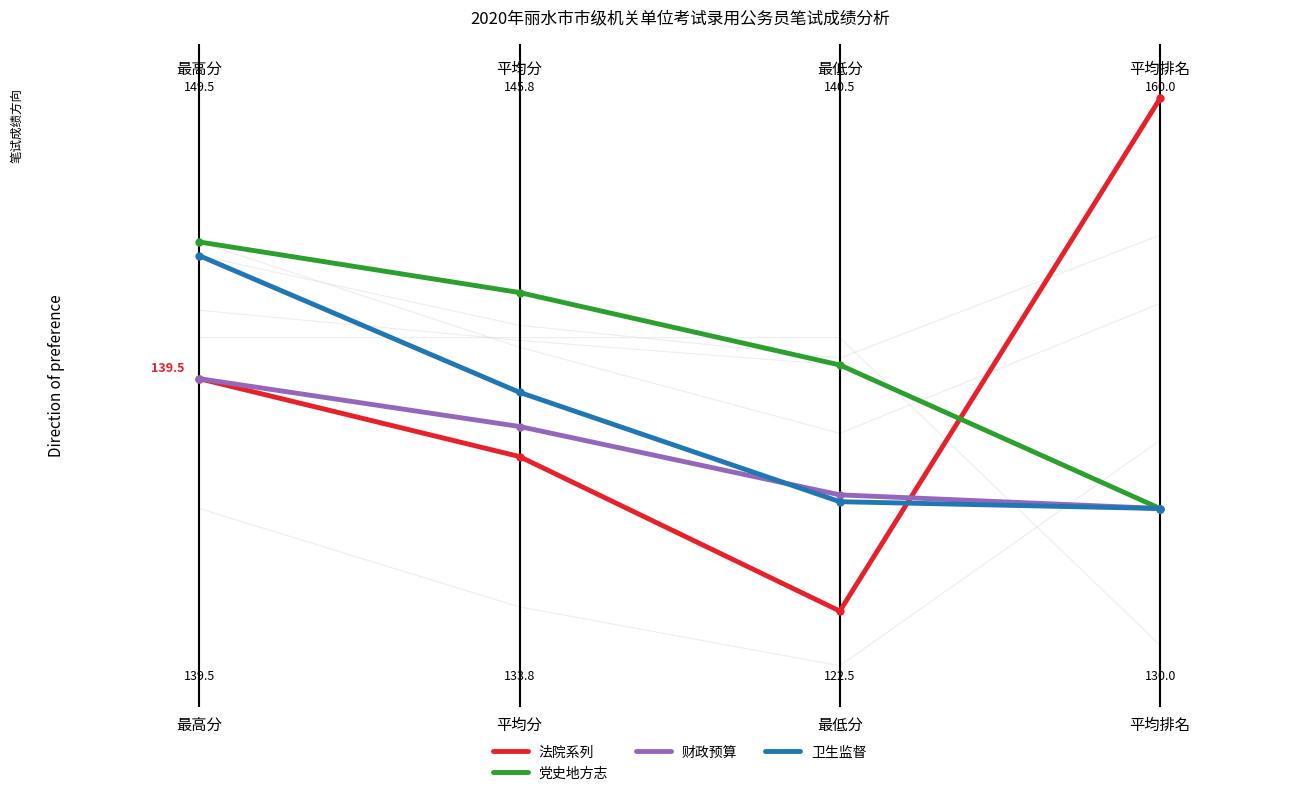

What is the average value of the 财政预算 series?

134.1